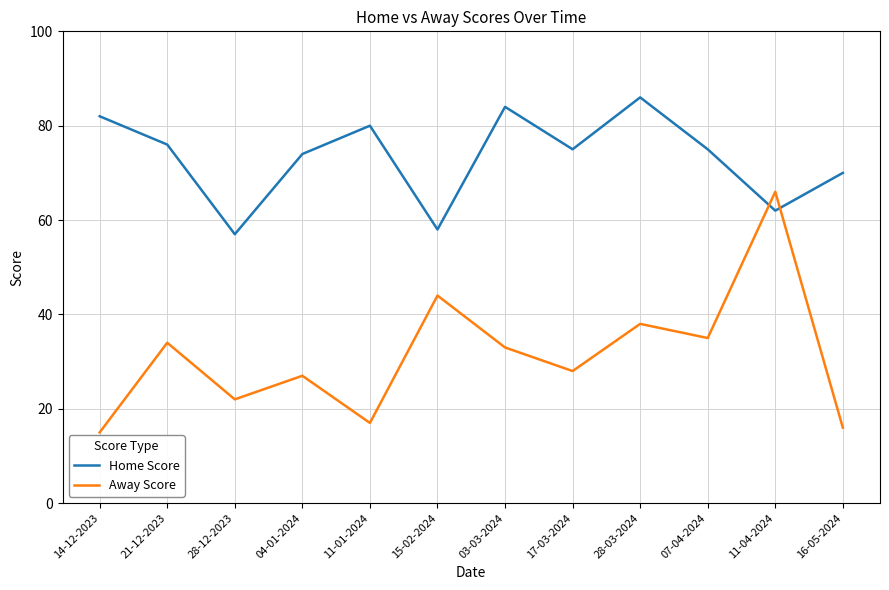

List the series in order of their peak value, highest first.

Home Score, Away Score